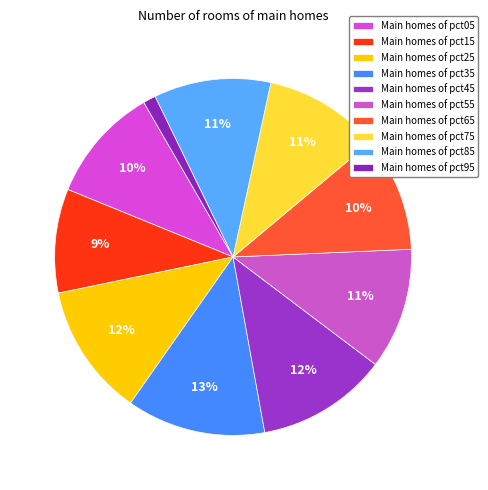

How many slices are in this pie chart?

10